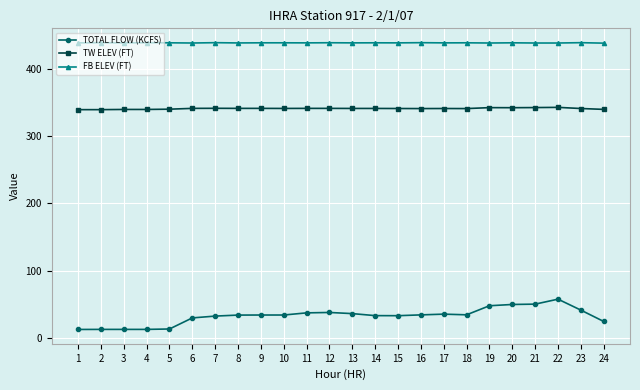

True or false: FB ELEV (FT) has more than 1 interior local peaks.

True